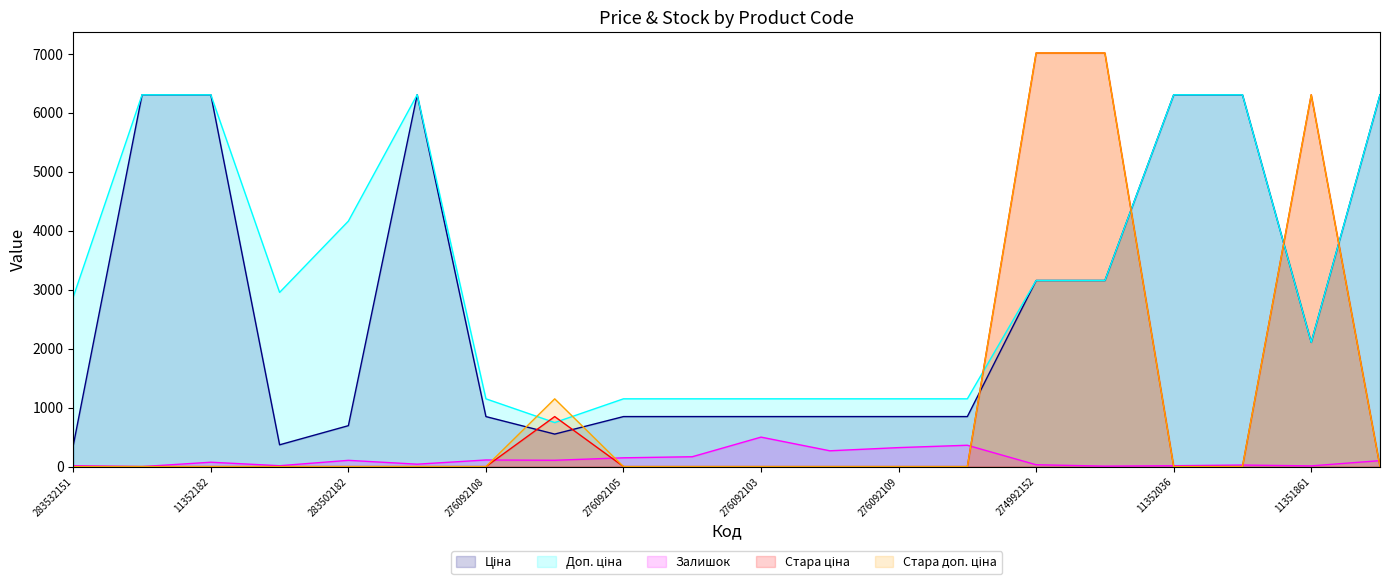

What is the maximum value for Доп. ціна?

6308.8